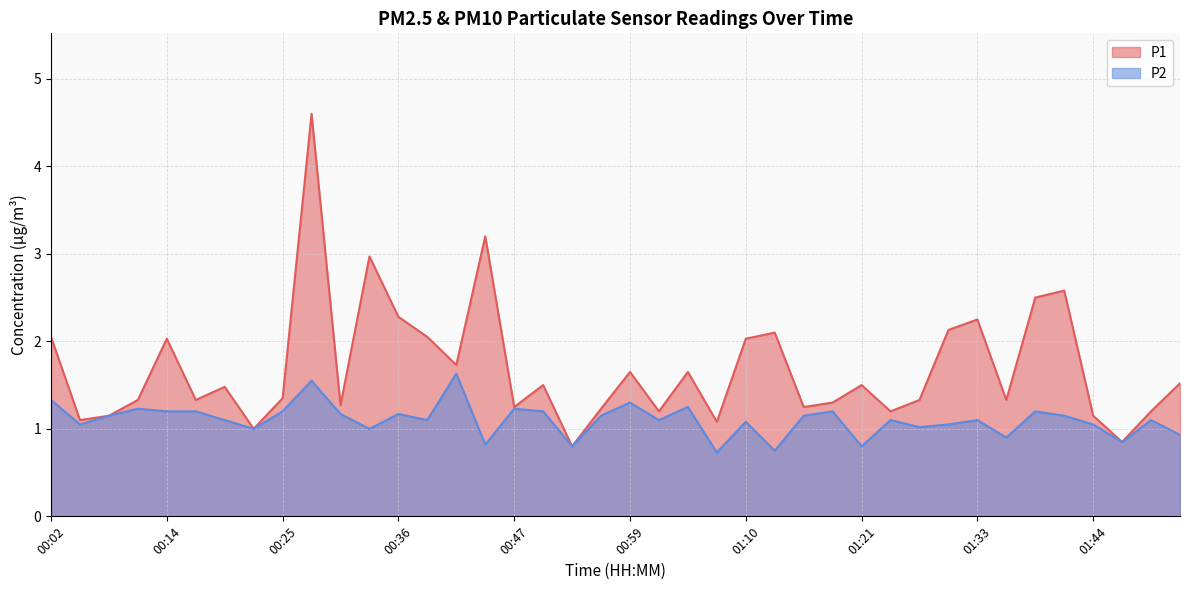

Which has a higher value, 00:42 or 00:25?

00:42